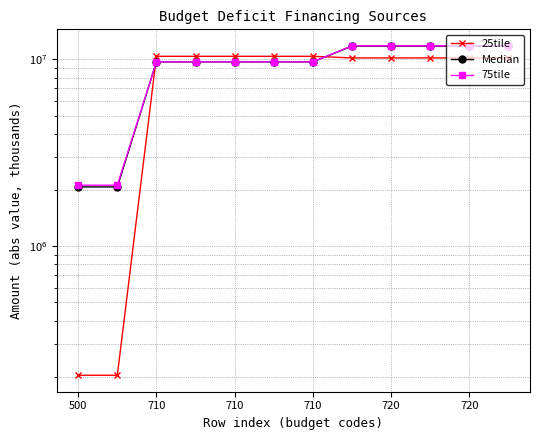

Which has a higher value, 11 or 8?

11